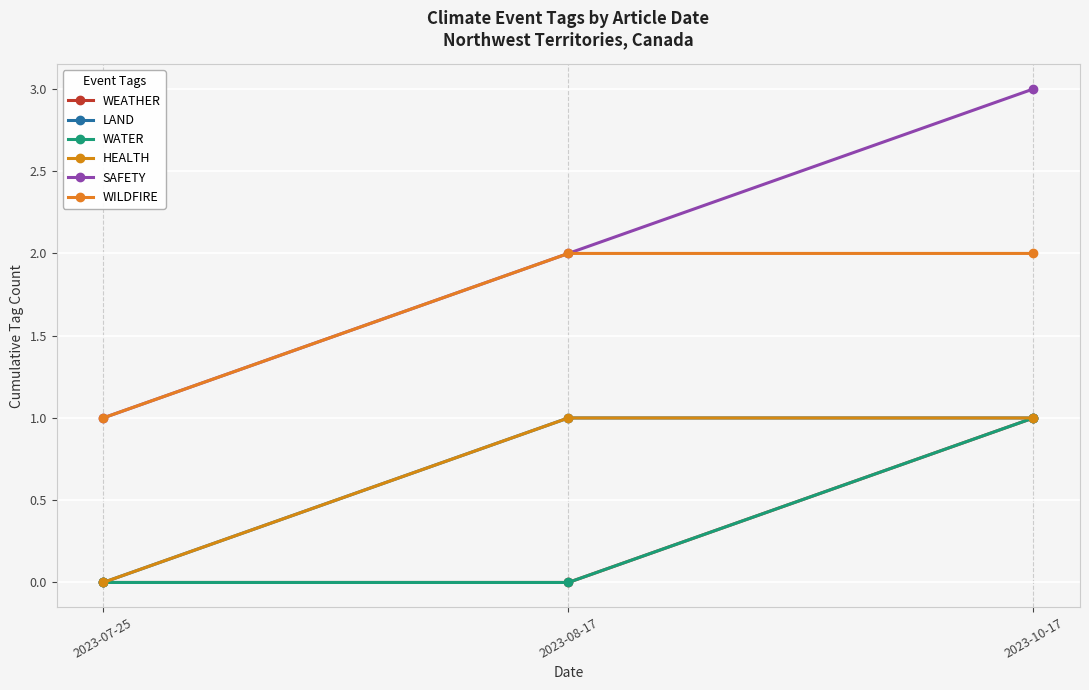

Is this an area chart (filled region under the line)?

No